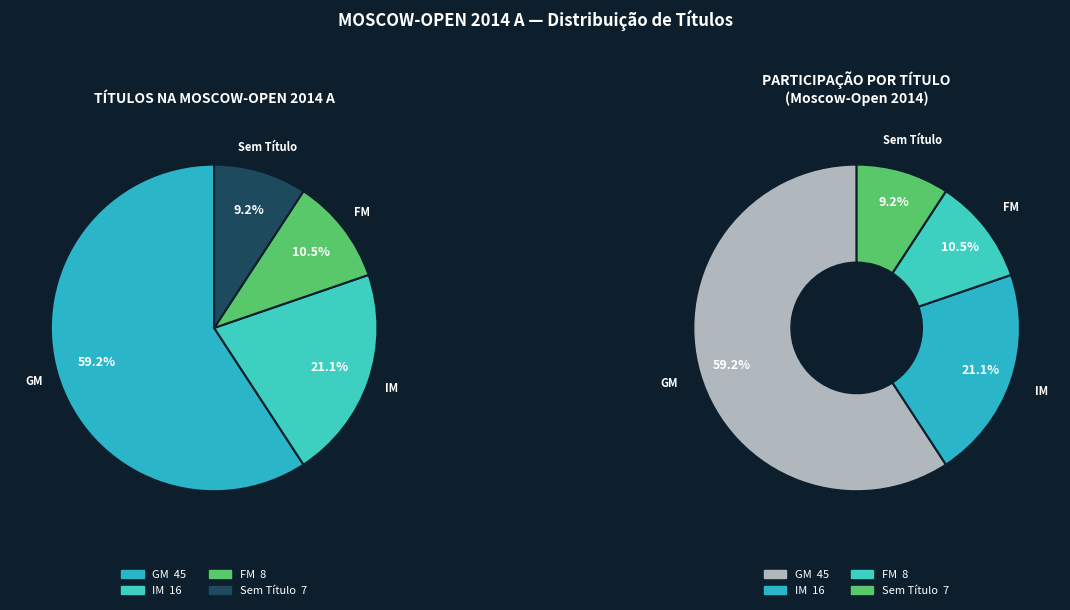

Count the number of slices in the pie.

4